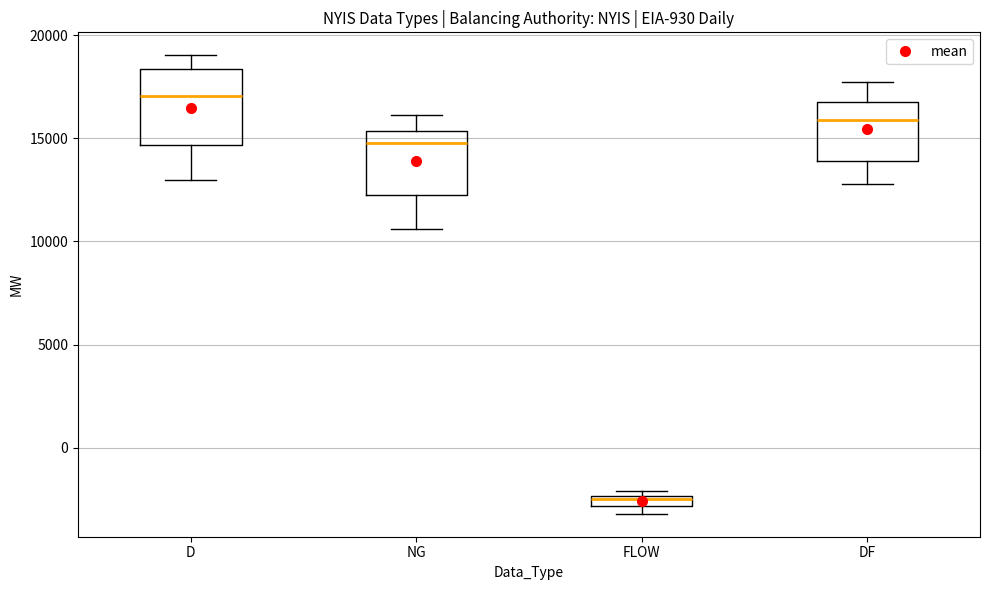

Which box's median line is the lowest?

FLOW